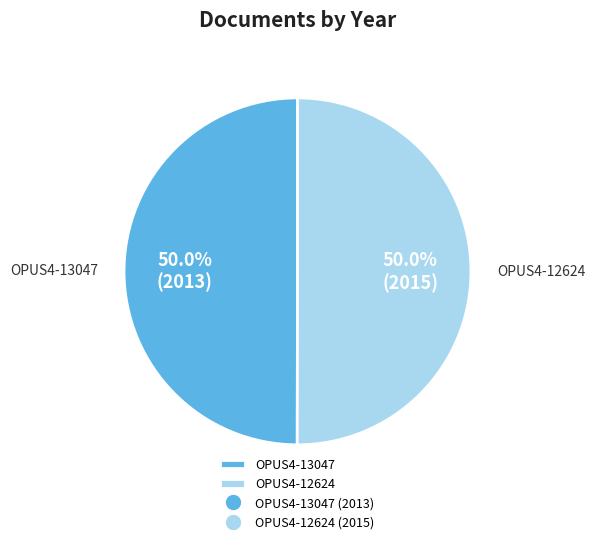

Approximately how many times larger is the value at OPUS4-13047 compared to OPUS4-12624?

1.0